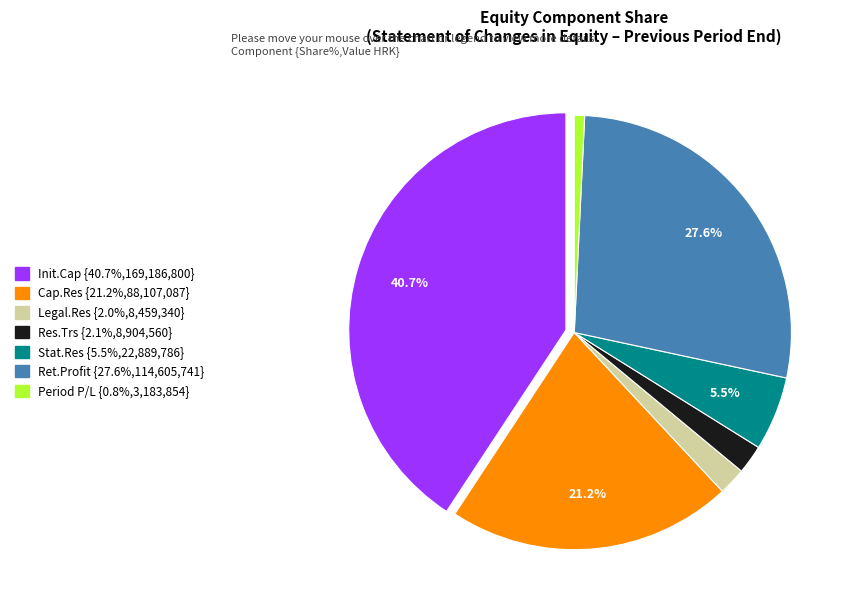

Is the sum of Cap.Res {21.2%,88,107,087} and Stat.Res {5.5%,22,889,786} greater than half?

No